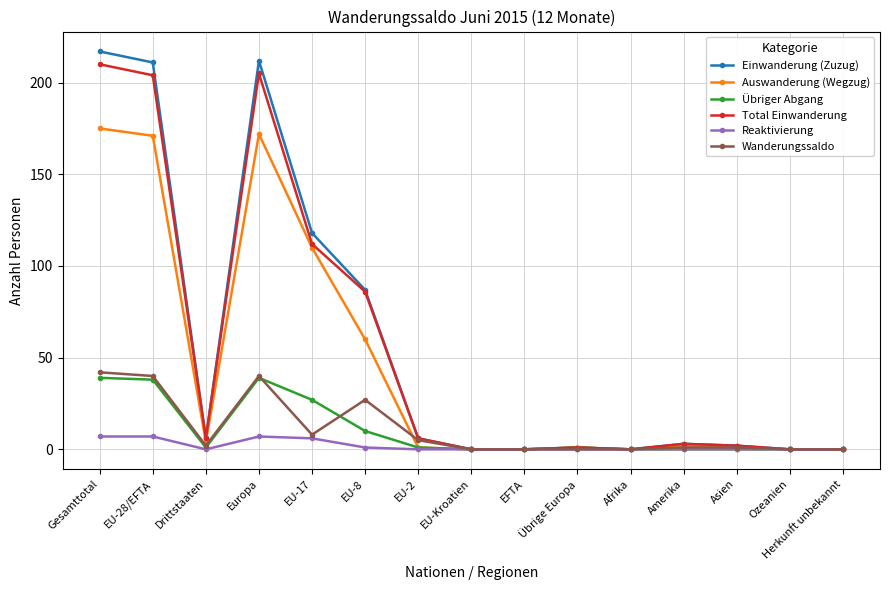

How many data points in Total Einwanderung are less than 3?

7